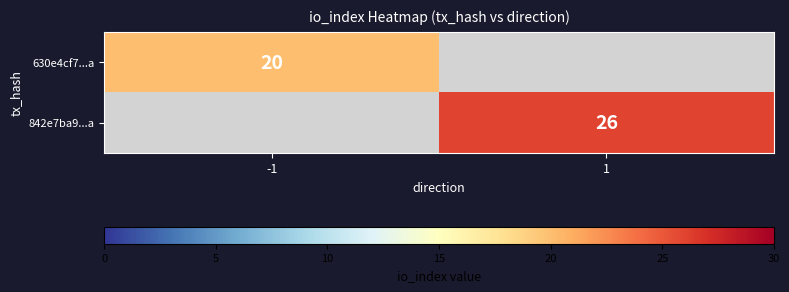

How many data points does each series have?

2